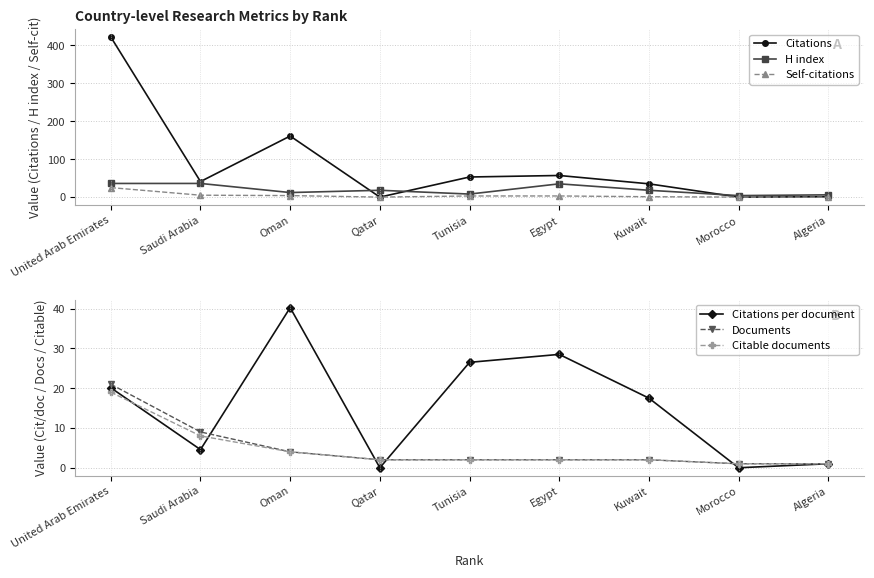

At which category is the sum across all series the highest?

United Arab Emirates